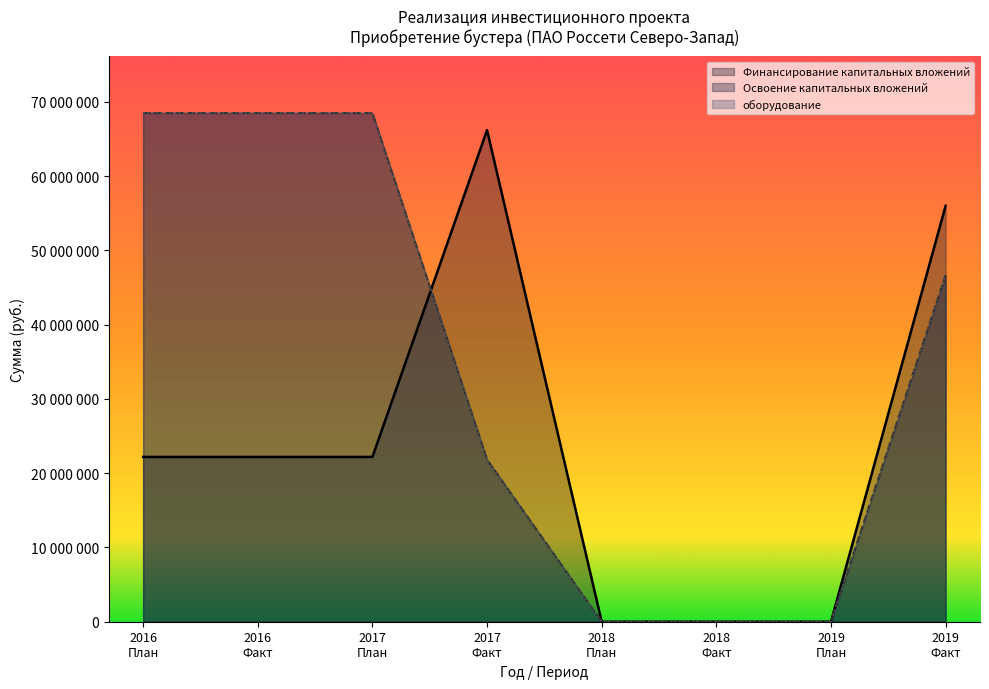

Which label corresponds to the smallest value in the chart?

2019 План